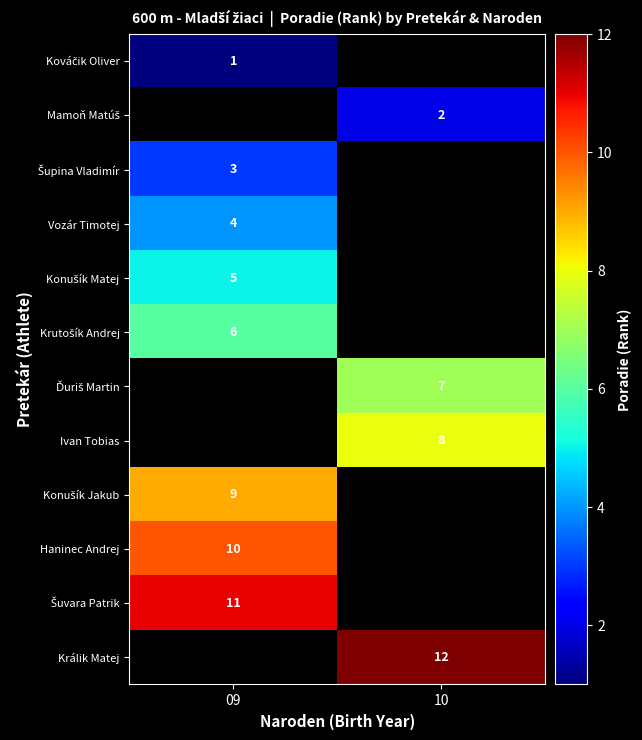

Is it true that Haninec Andrej equals 13 at 09?

False